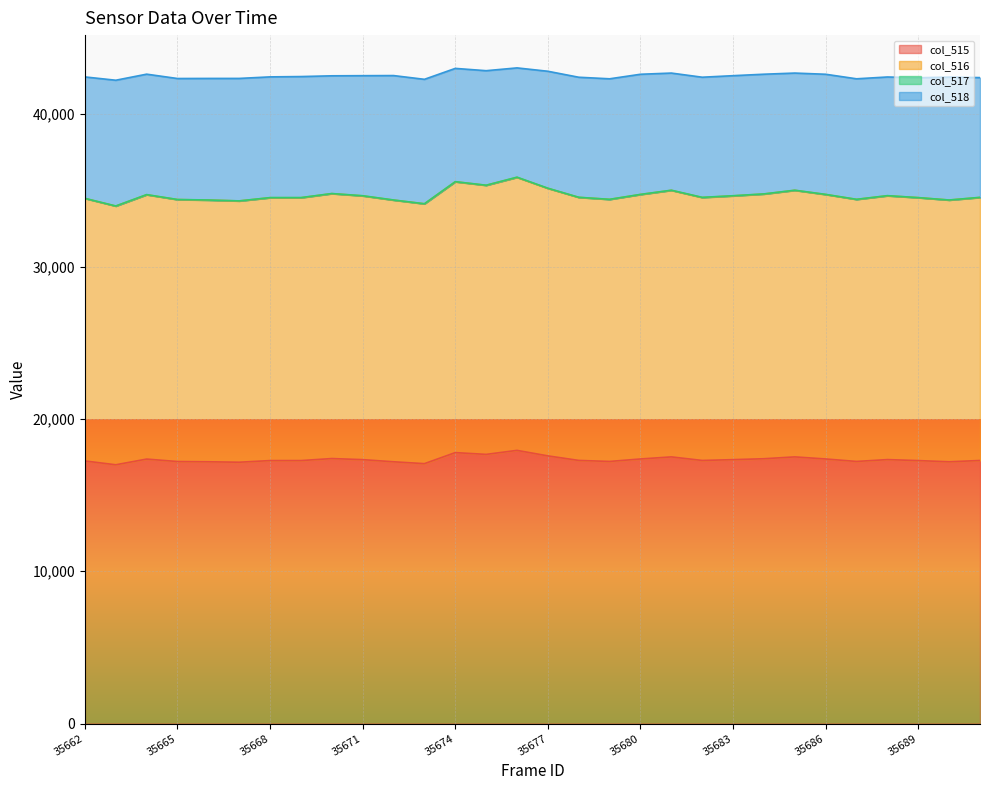

At which label does col_515 first exceed 17275?

35664